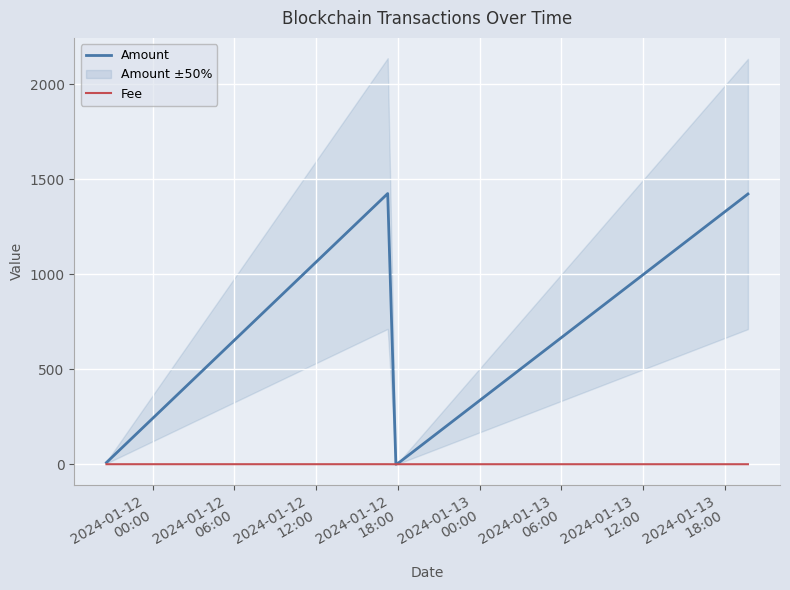

What are all the series names shown in the legend?

Amount, Fee